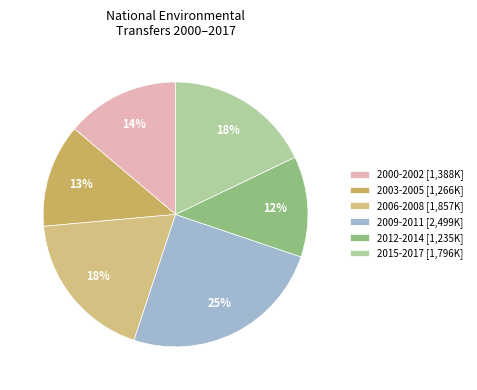

Does any single category account for the majority?

No